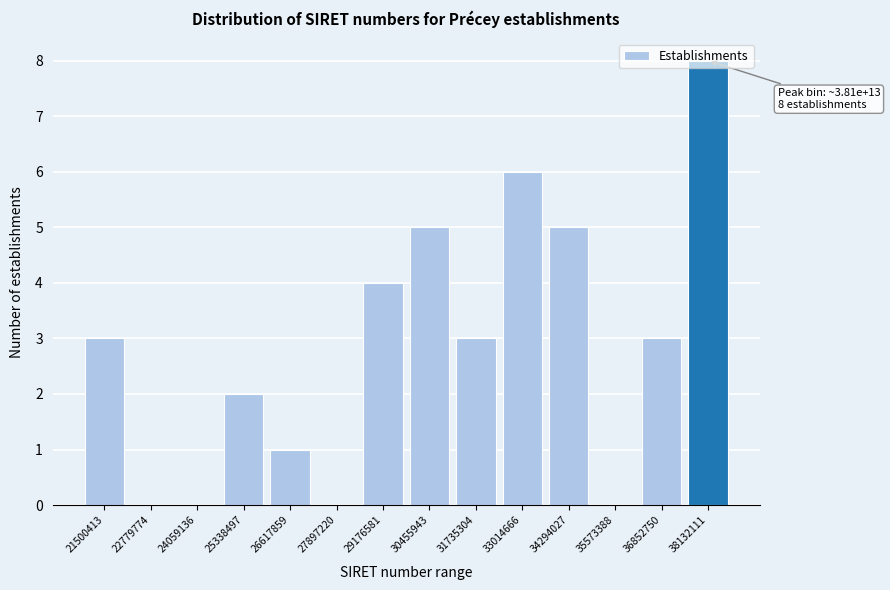

The chart shows a value of -3 at 35573388. True or false?

False